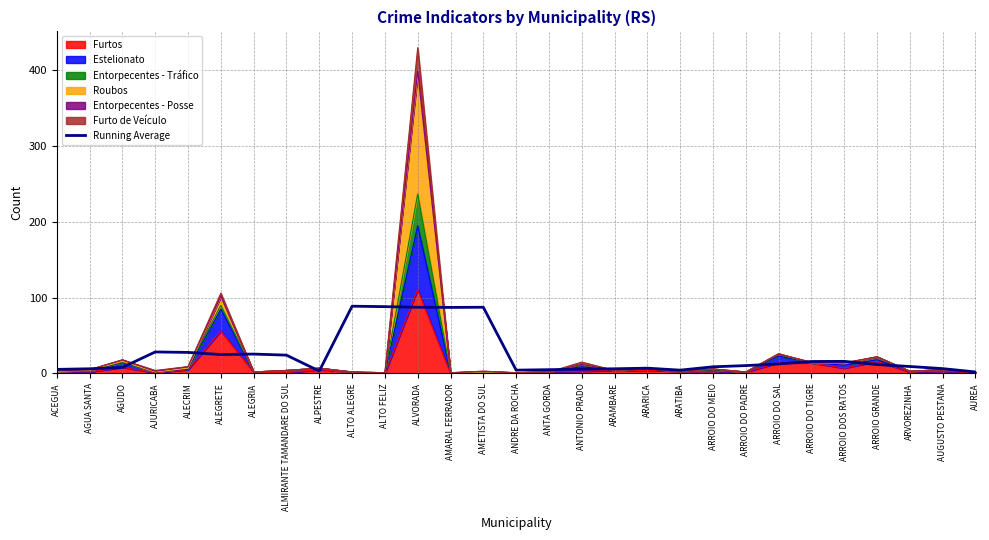

Reading right to left, transcribe all the data shown in this chart.

2.0	6.4	9.2	11.8	16.0	15.8	12.6	10.4	8.8	4.4	7.0	6.2	5.8	5.0	4.4	87.4	87.2	87.4	88.2	88.8	3.2	24.2	25.6	25.0	27.8	28.4	8.0	6.2	5.4